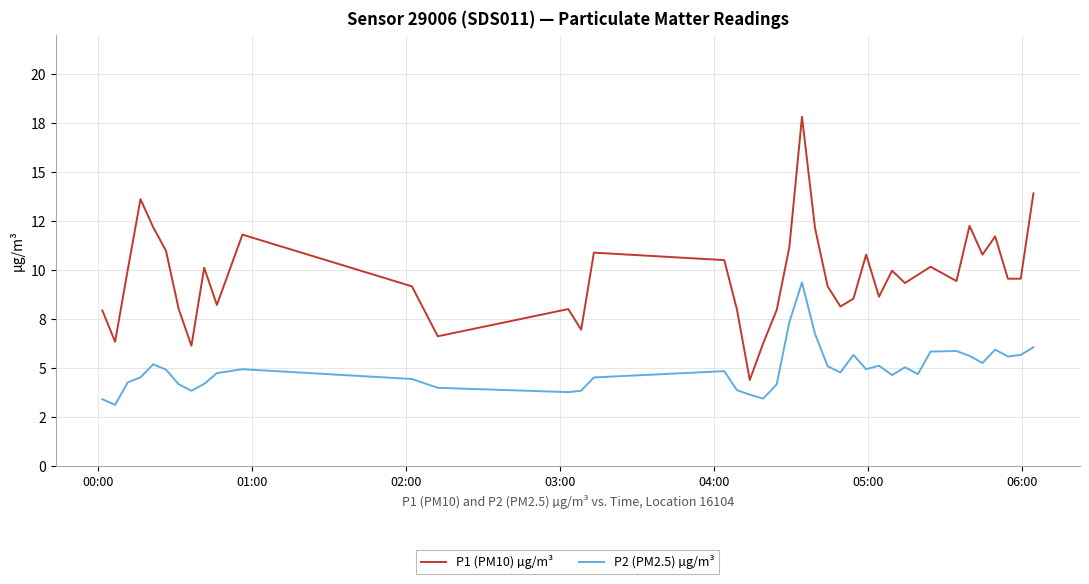

What is the difference between the second highest and second lowest values in the P2 (PM2.5) µg/m³ series?

3.9